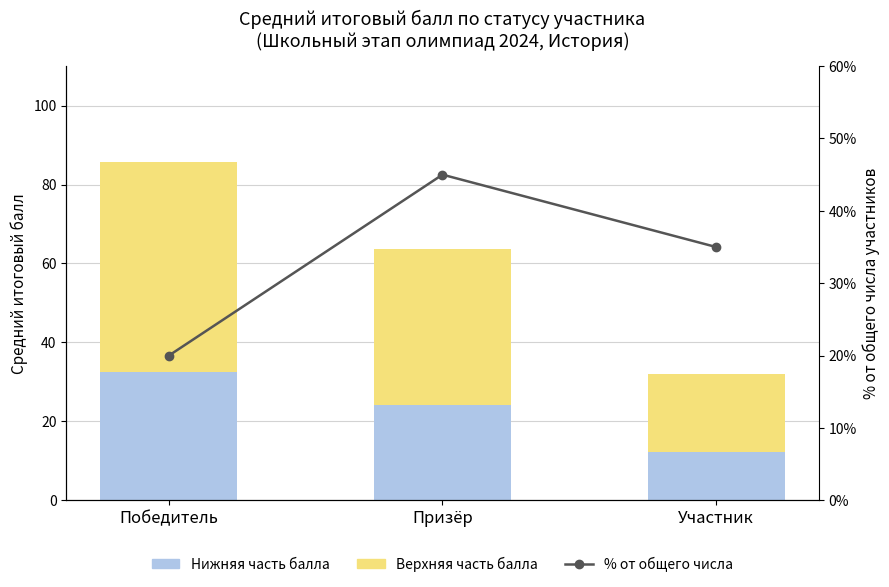

How many % от общего числа values are between 20 and 45?

3